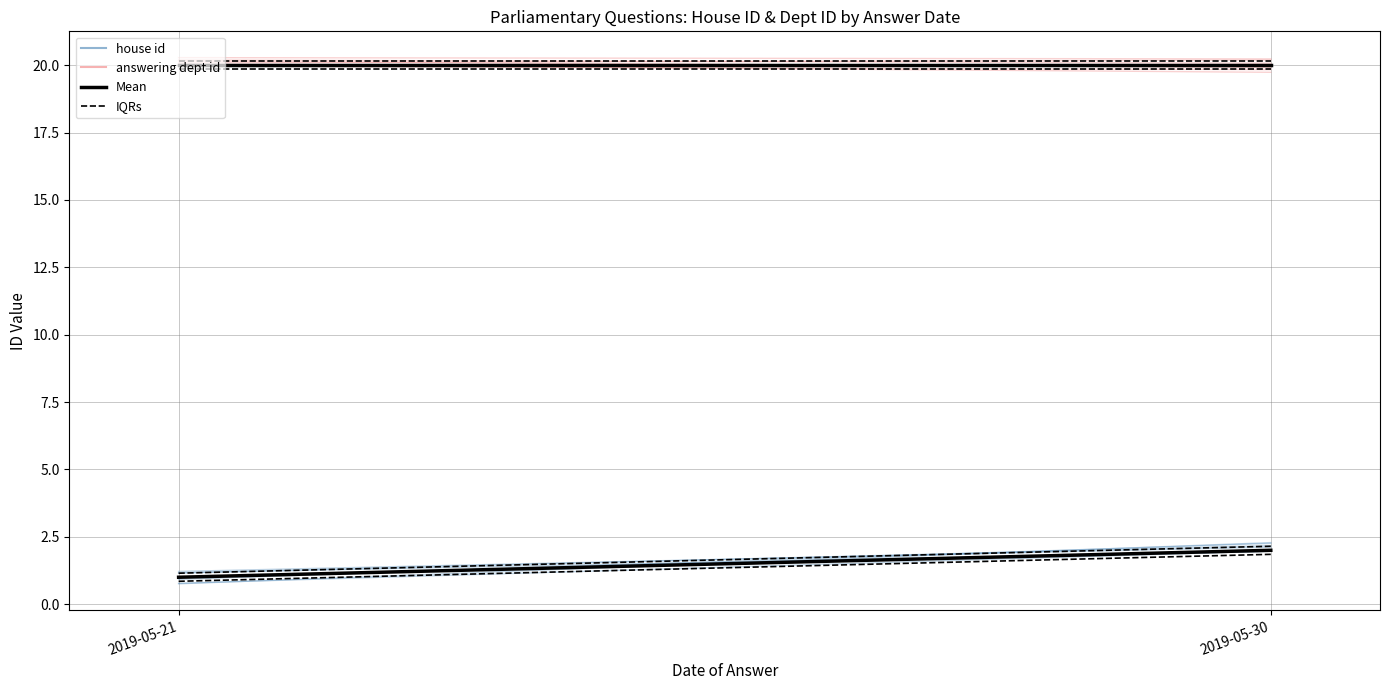

Rank the categories by Mean (answering dept id) value from highest to lowest.

2019-05-21, 2019-05-30